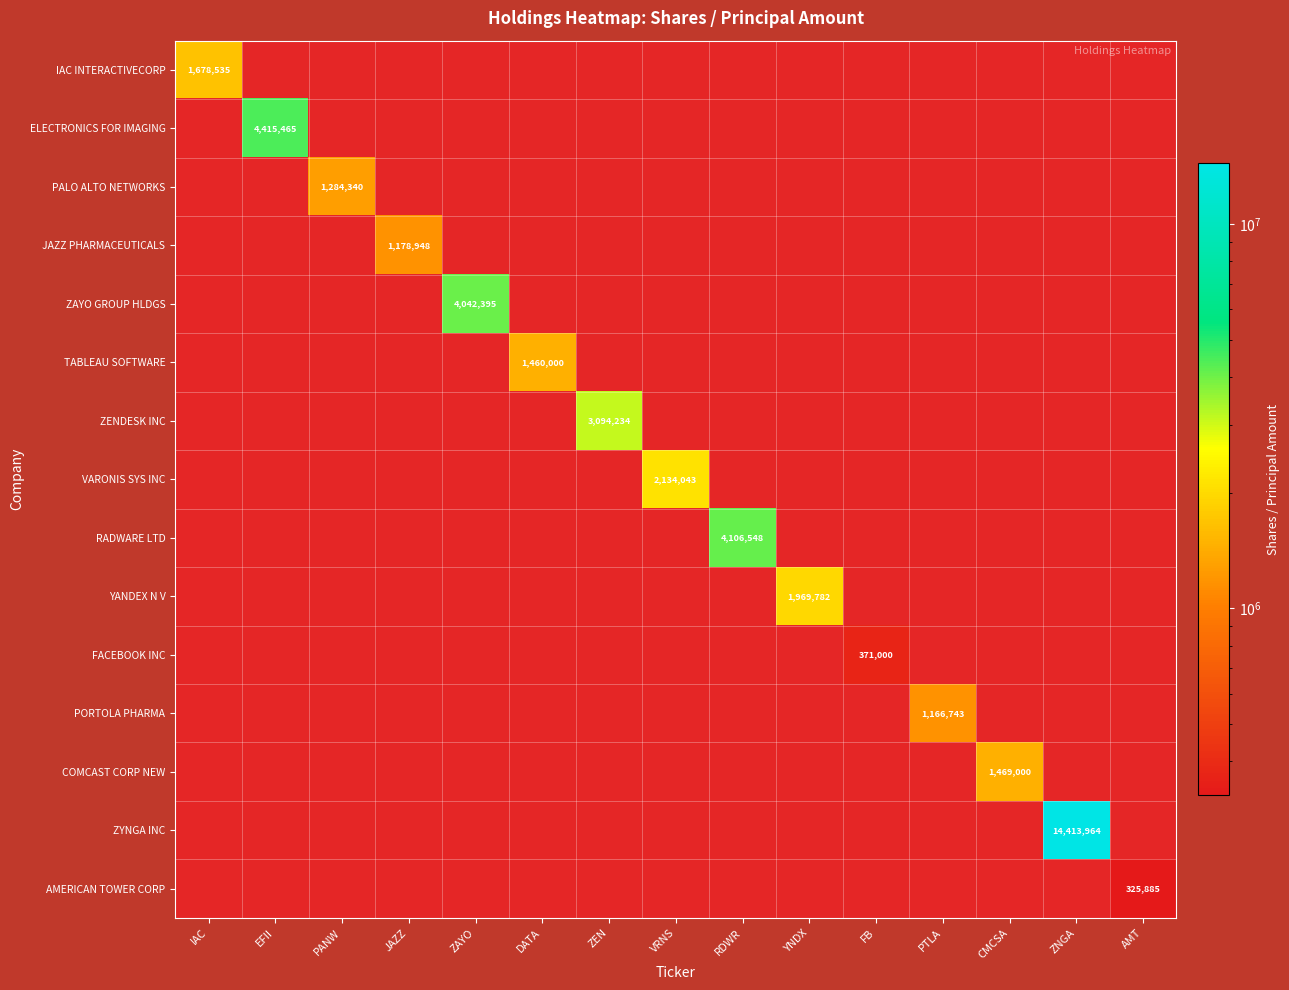

Is the value of ZAYO GROUP HLDGS at AMT greater than the value of ZENDESK INC at AMT?

No